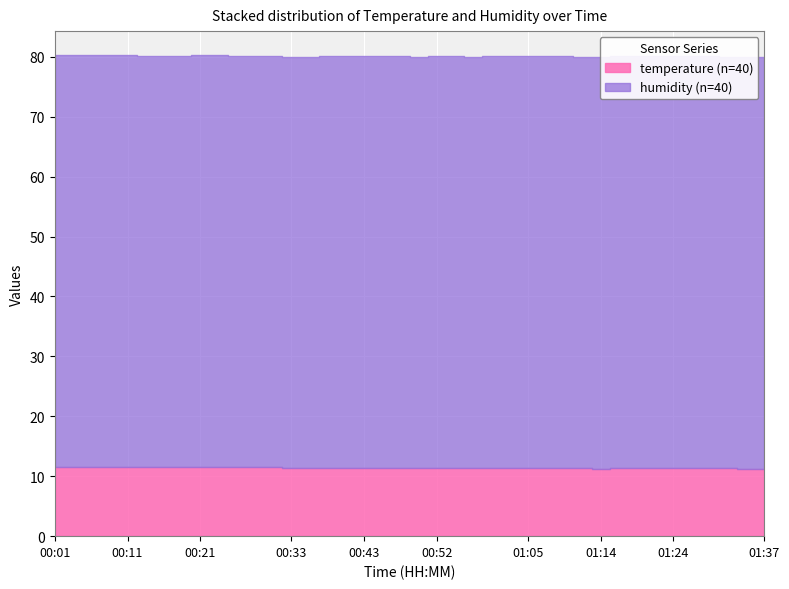

True or false: temperature and humidity cross at least once.

False